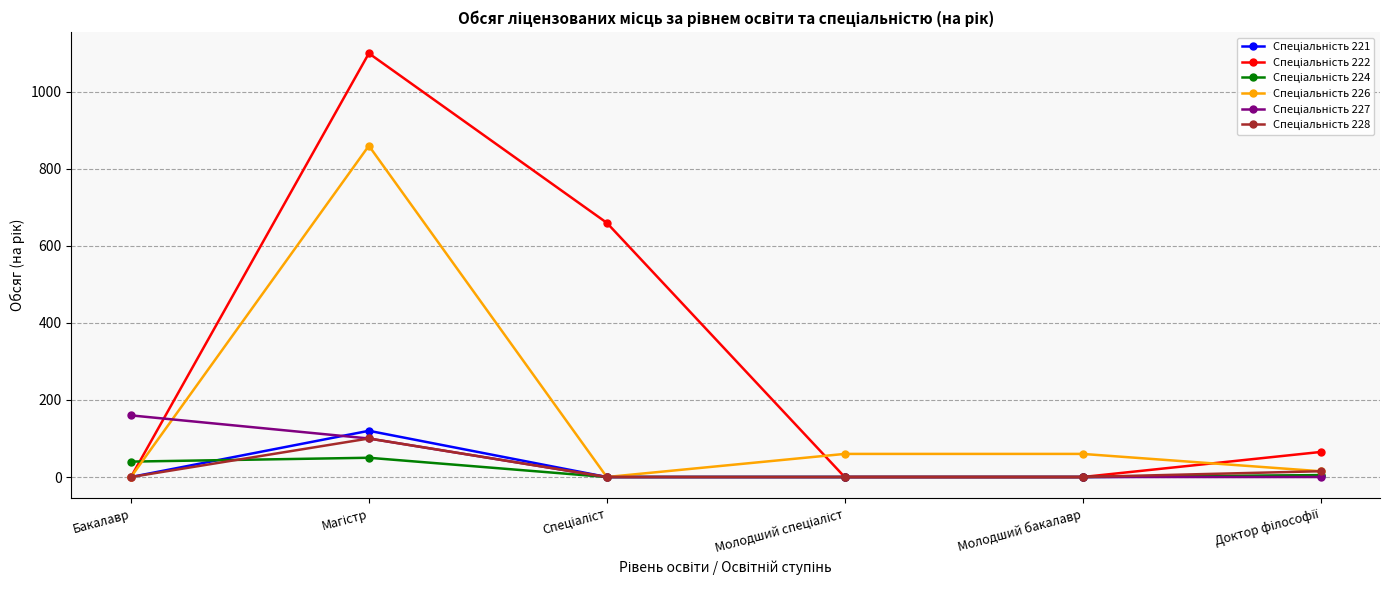

What is the greatest value displayed?

1100